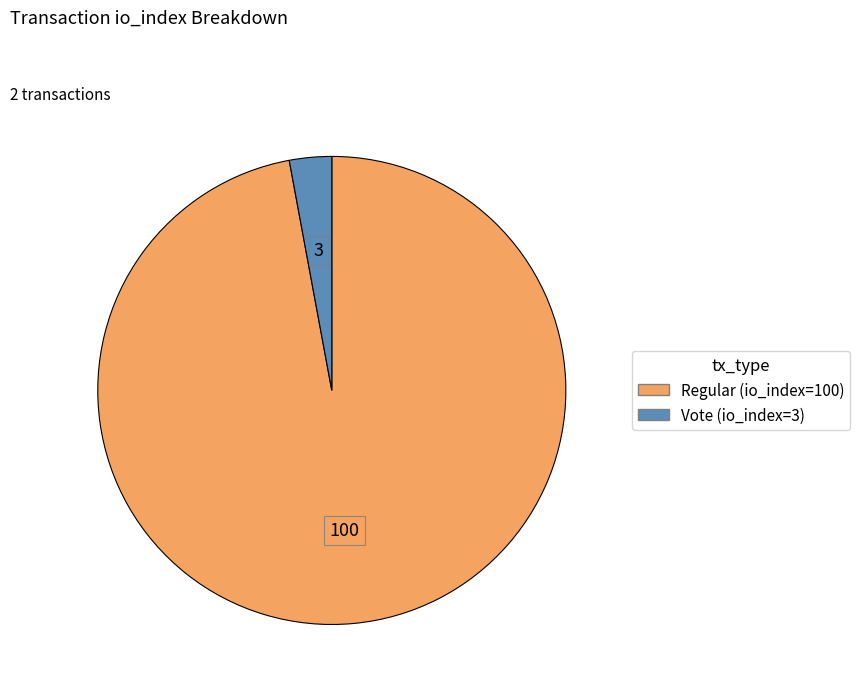

Is there a majority slice in this chart?

Yes